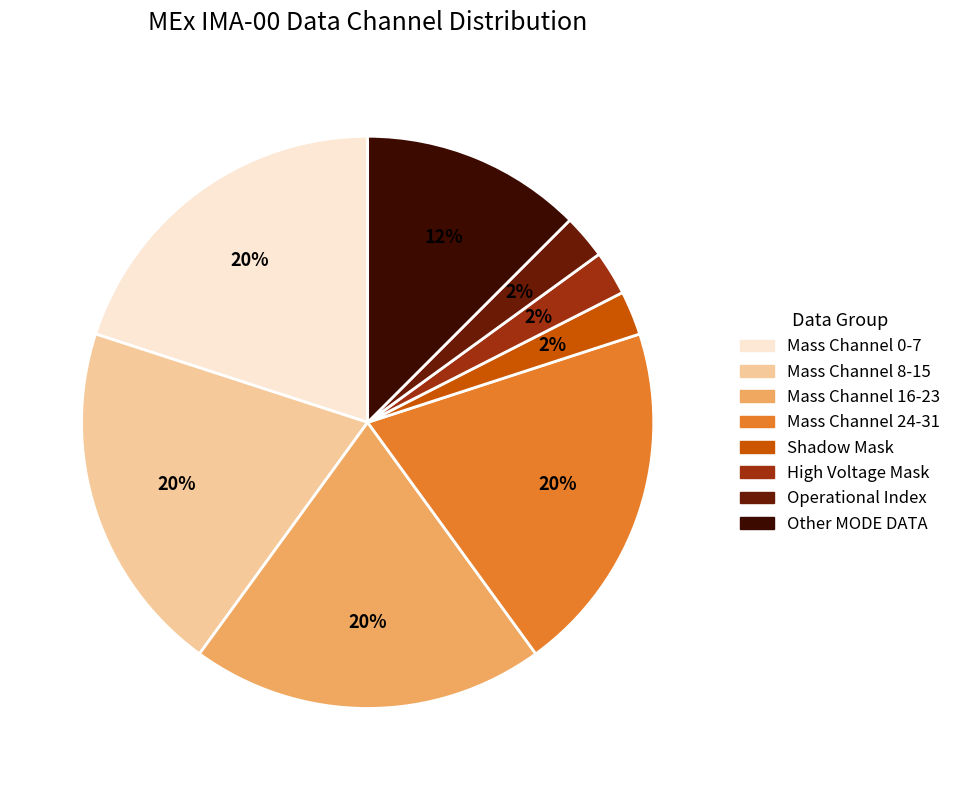

To the nearest percent, what percentage of the pie is Shadow Mask?

3%